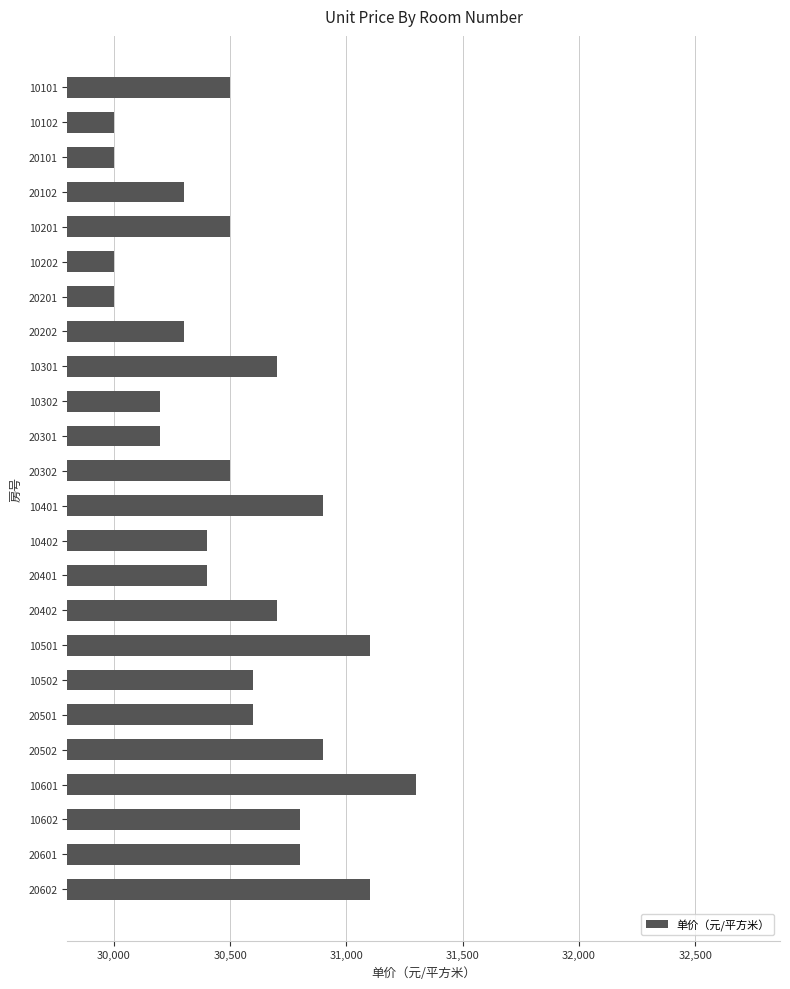

Reading top to bottom, list all the values displayed in this chart.

30500	30000	30000	30300	30500	30000	30000	30300	30700	30200	30200	30500	30900	30400	30400	30700	31100	30600	30600	30900	31300	30800	30800	31100